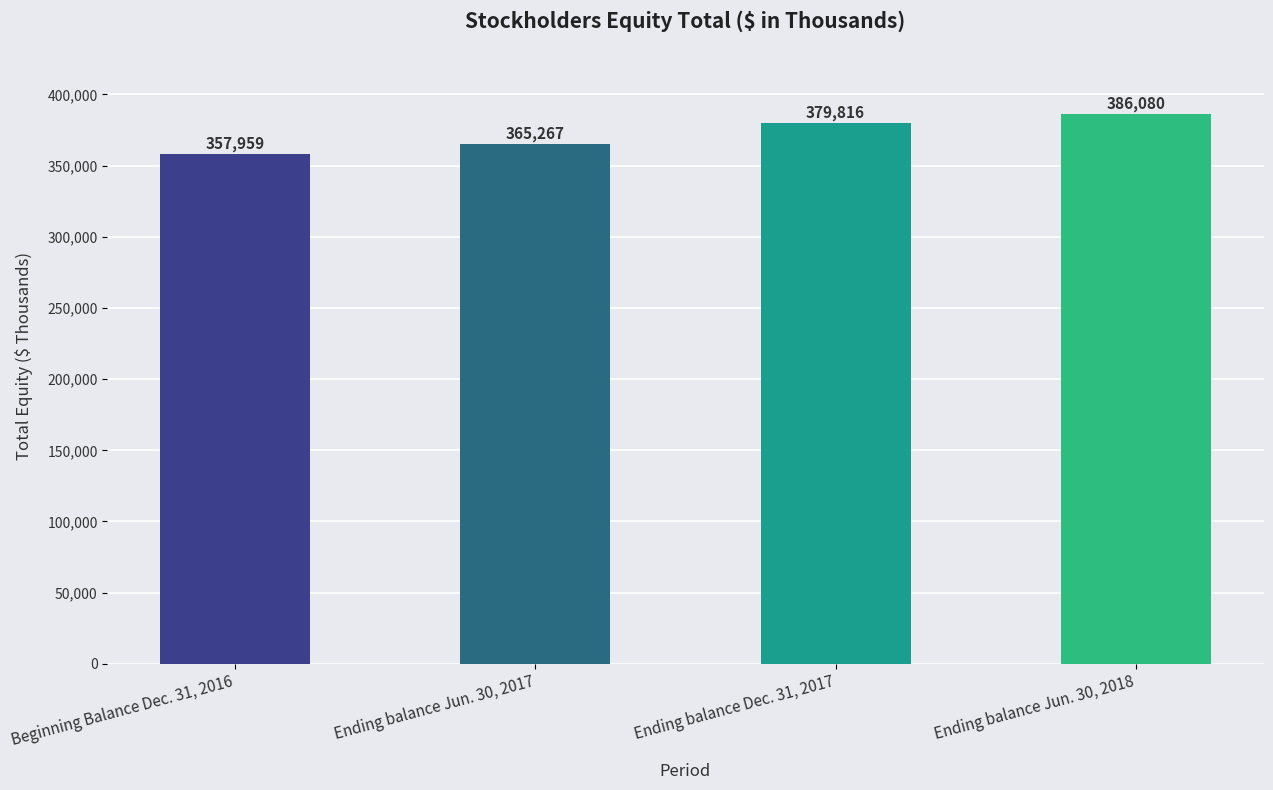

Does the chart contain stacked bars?

No